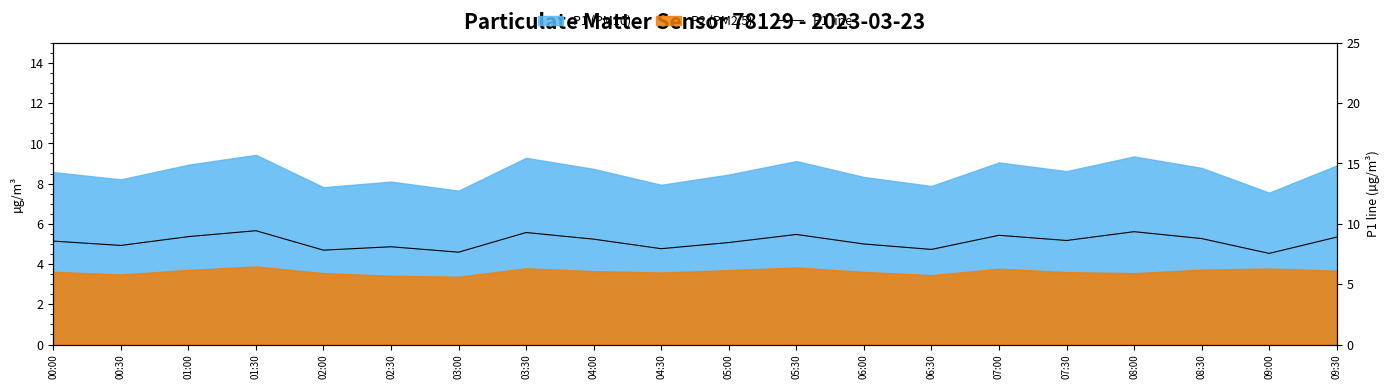

How many categories are shown in the chart?

20